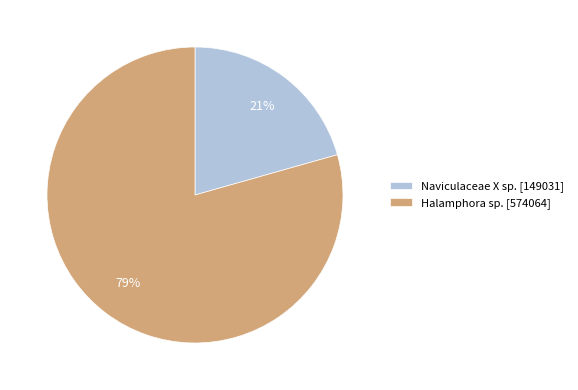

What is the smallest slice in the pie chart?

Naviculaceae X sp.